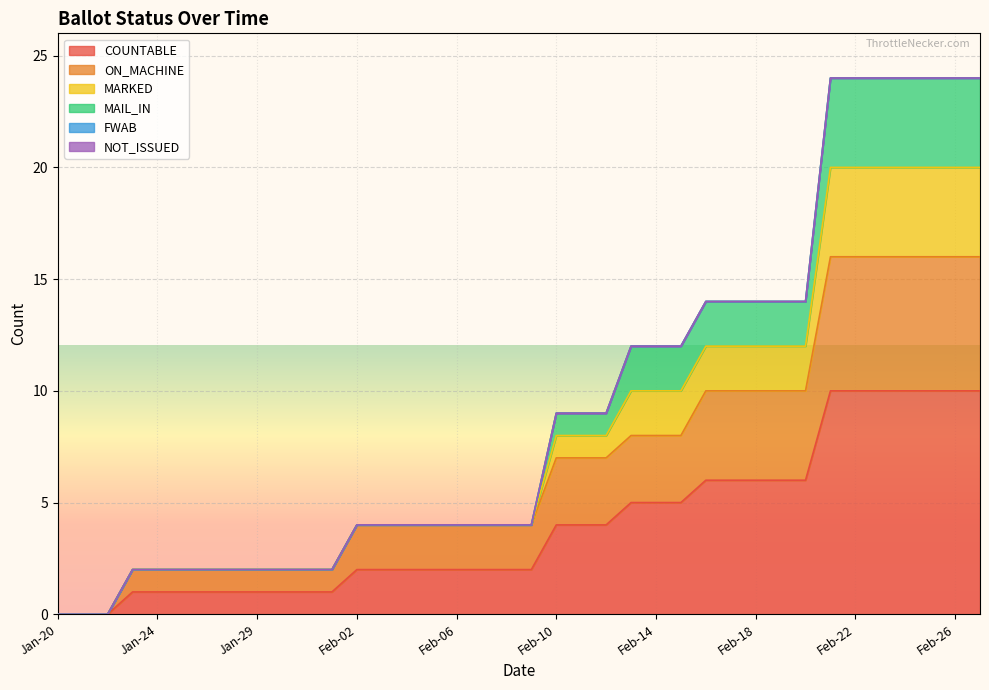

Is it true that MARKED equals 12 at Feb-12?

False